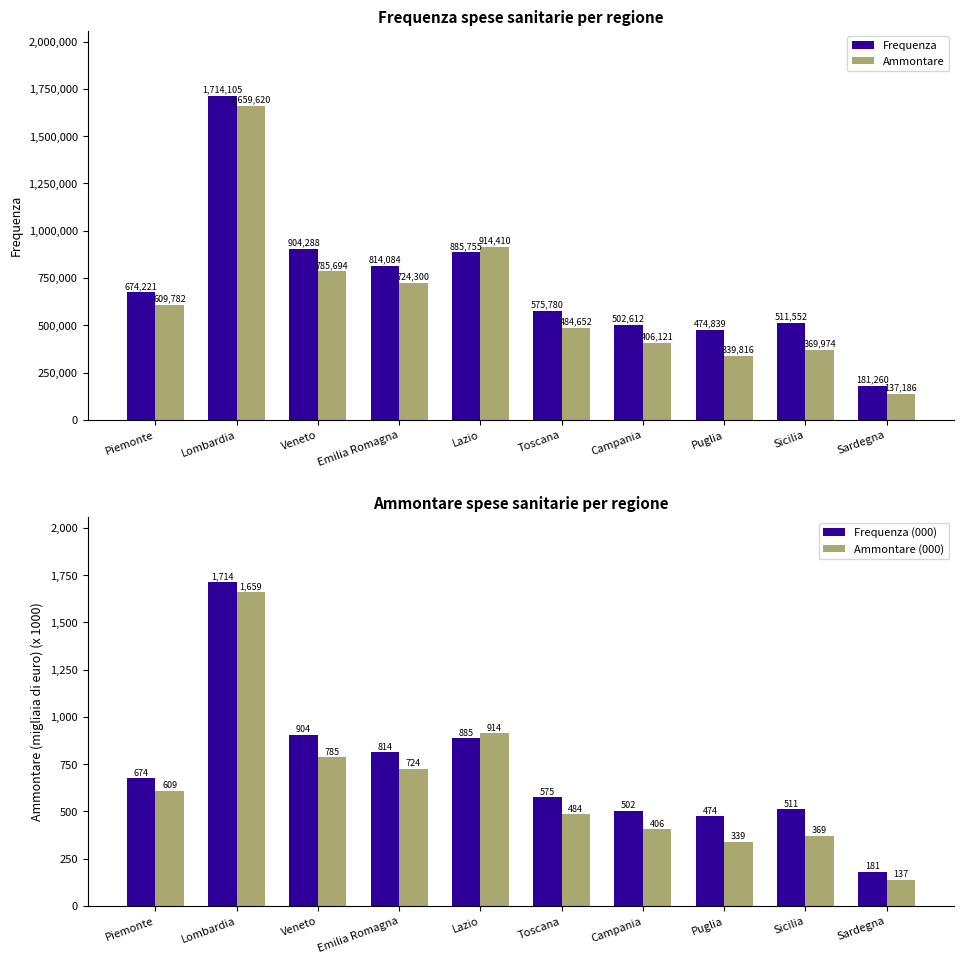

Is it true that Ammontare equals 137186.0 at Sardegna?

True